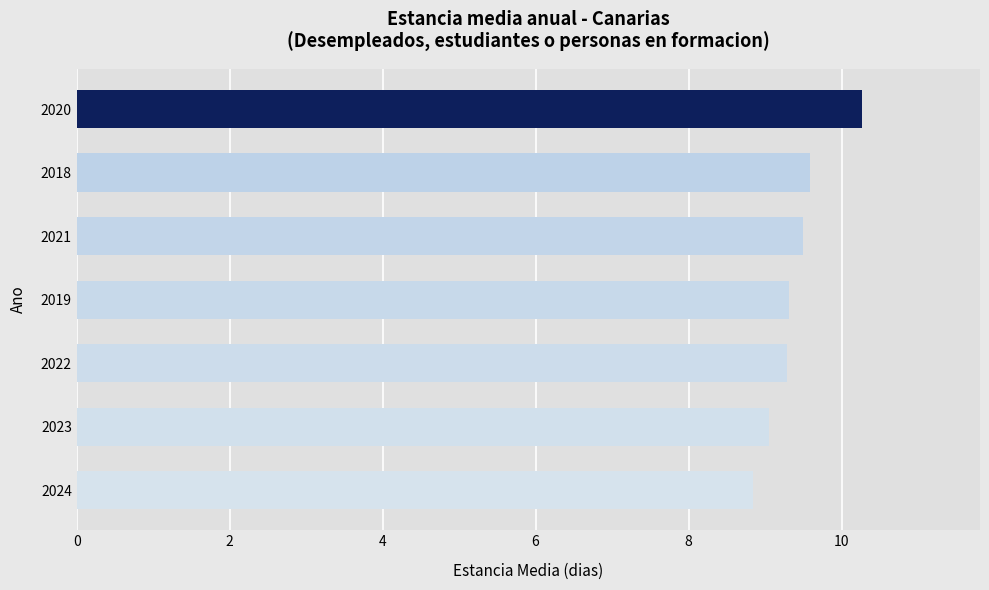

Read the value at 2018.

9.6